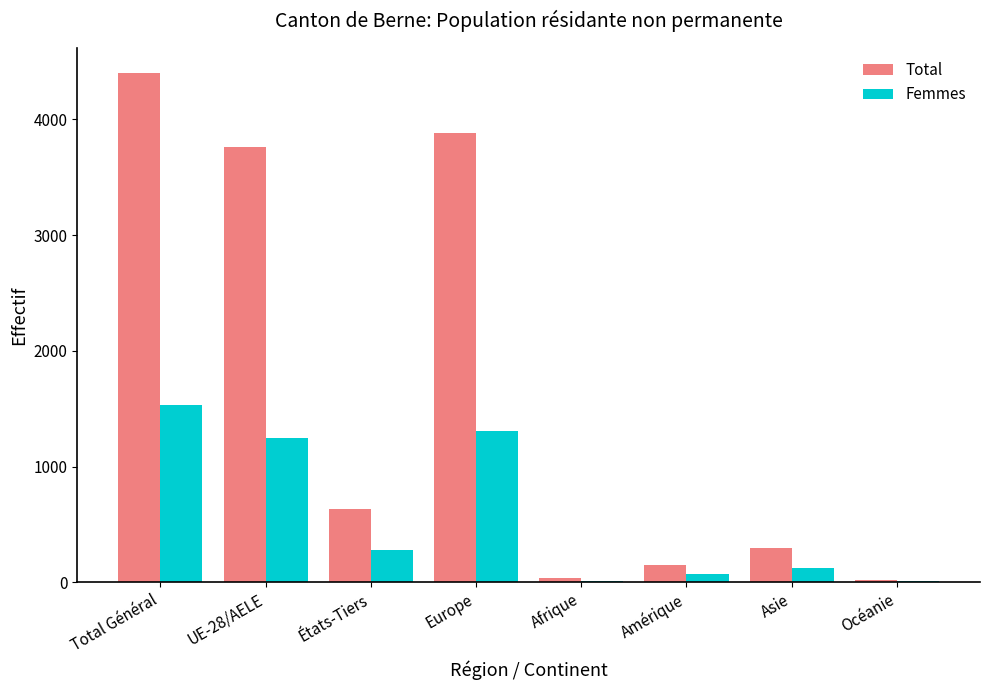

What is the sum of all Total values?

13188